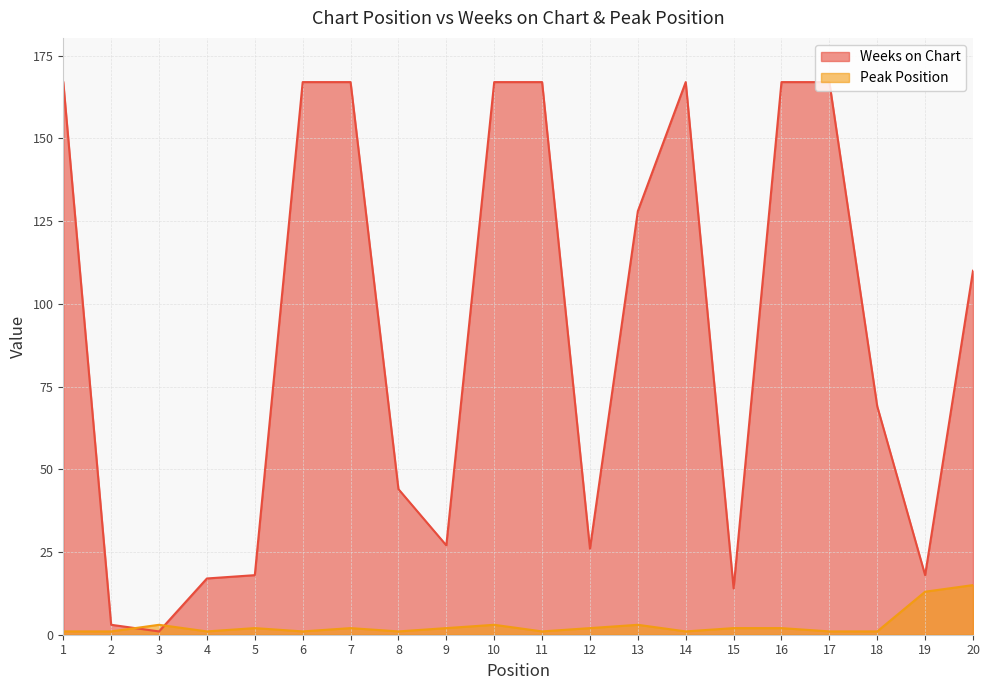

Reading left to right, transcribe all the data shown in this chart.

Weeks on Chart: 167	3	1	17	18	167	167	44	27	167	167	26	128	167	14	167	167	69	18	110
Peak Position: 1	1	3	1	2	1	2	1	2	3	1	2	3	1	2	2	1	1	13	15